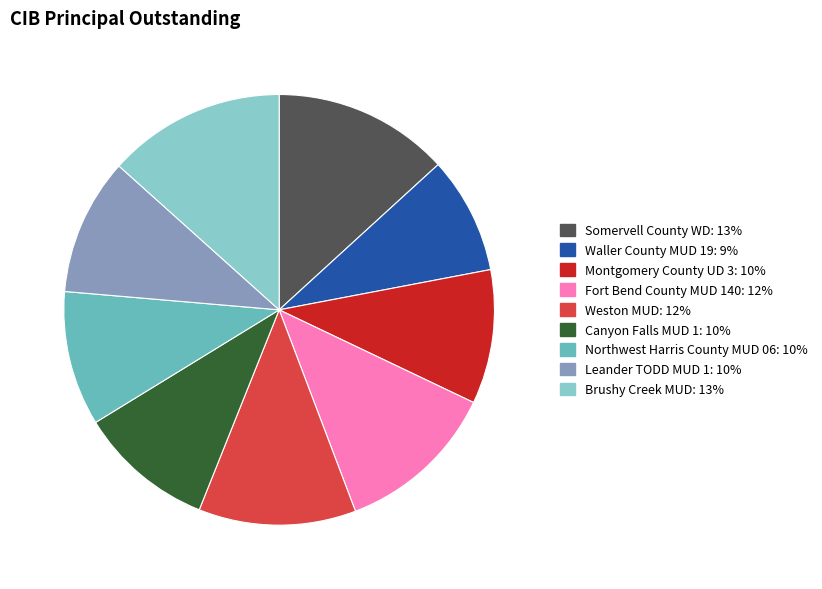

What is the ratio of the value at Montgomery County UD 3 to the value at Northwest Harris County MUD 06?

1.0